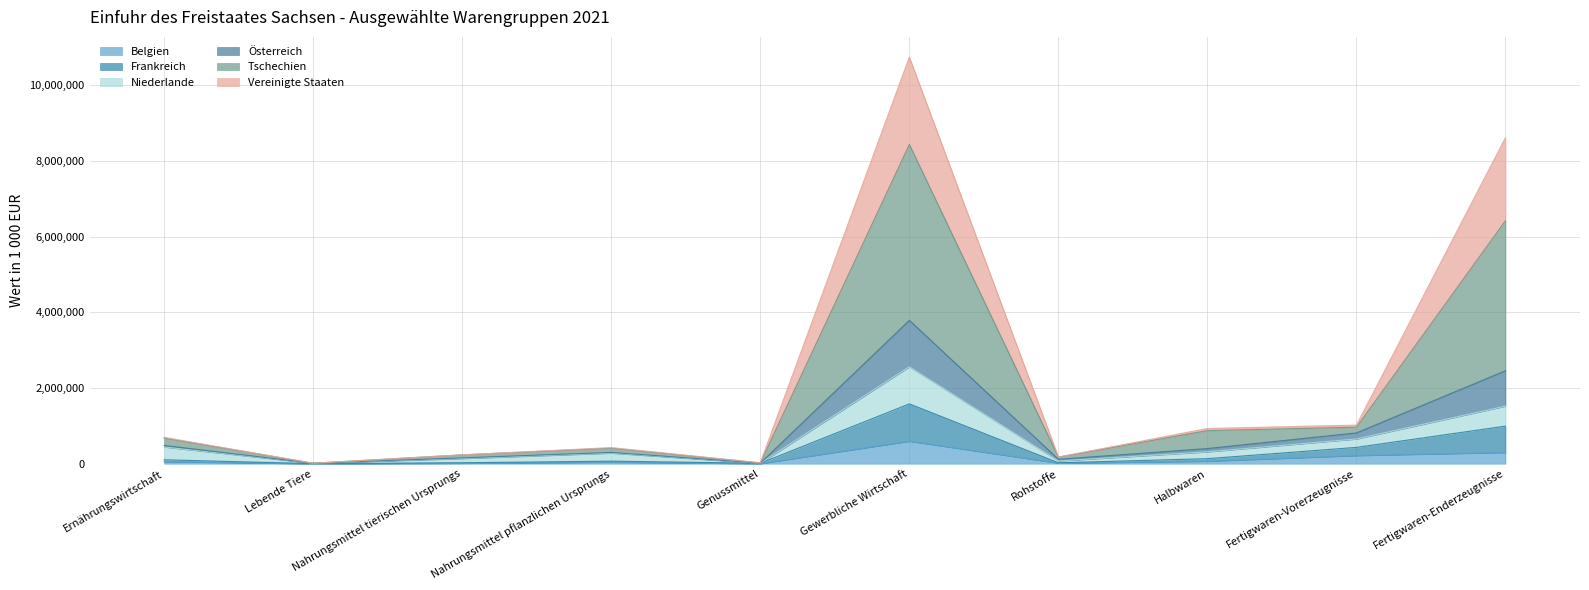

Does the chart display data point markers on the line(s)?

No